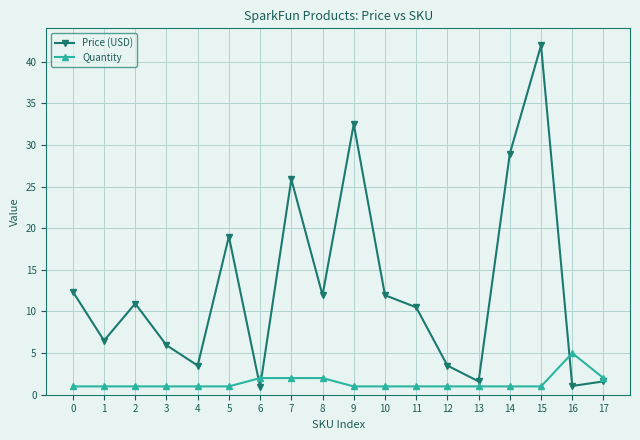

The Price (USD) series shows 0.9 at 6. True or false?

True